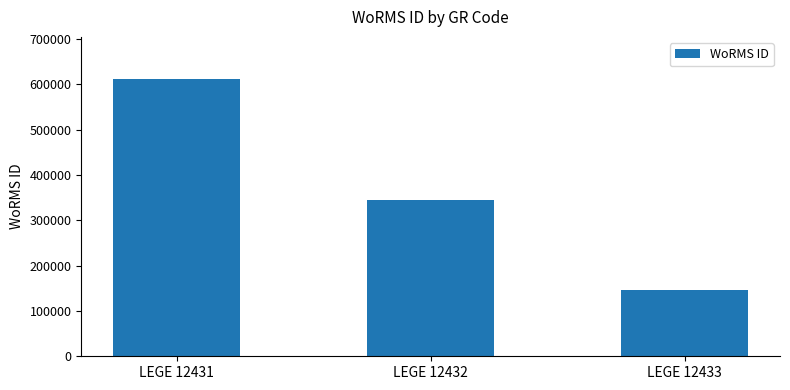

Read the value at LEGE 12433, to the nearest 10.

146540